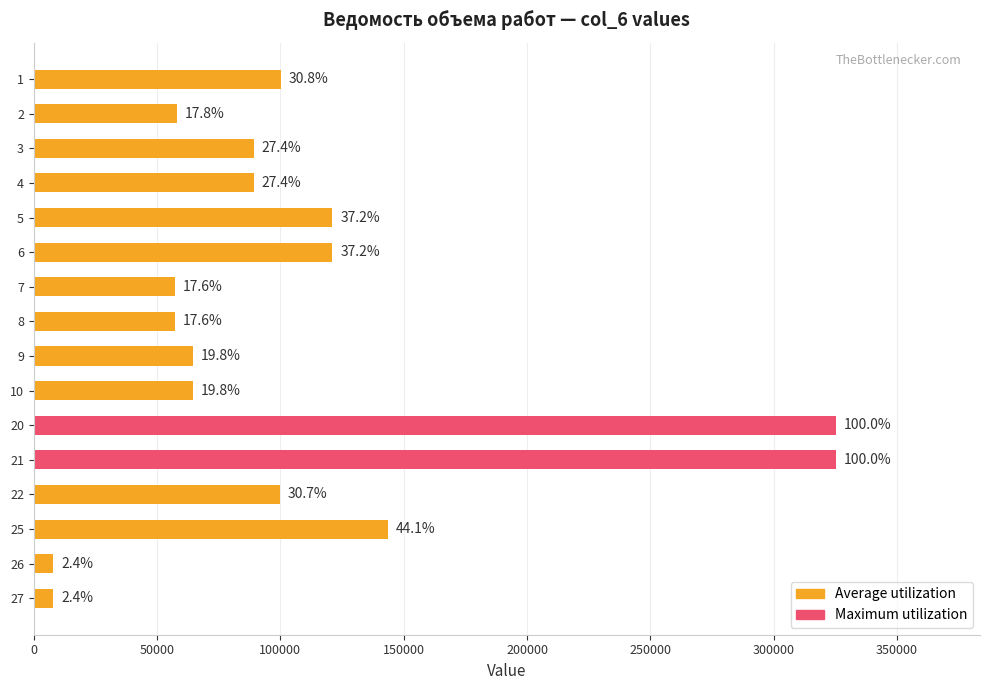

Are the bars horizontal?

Yes